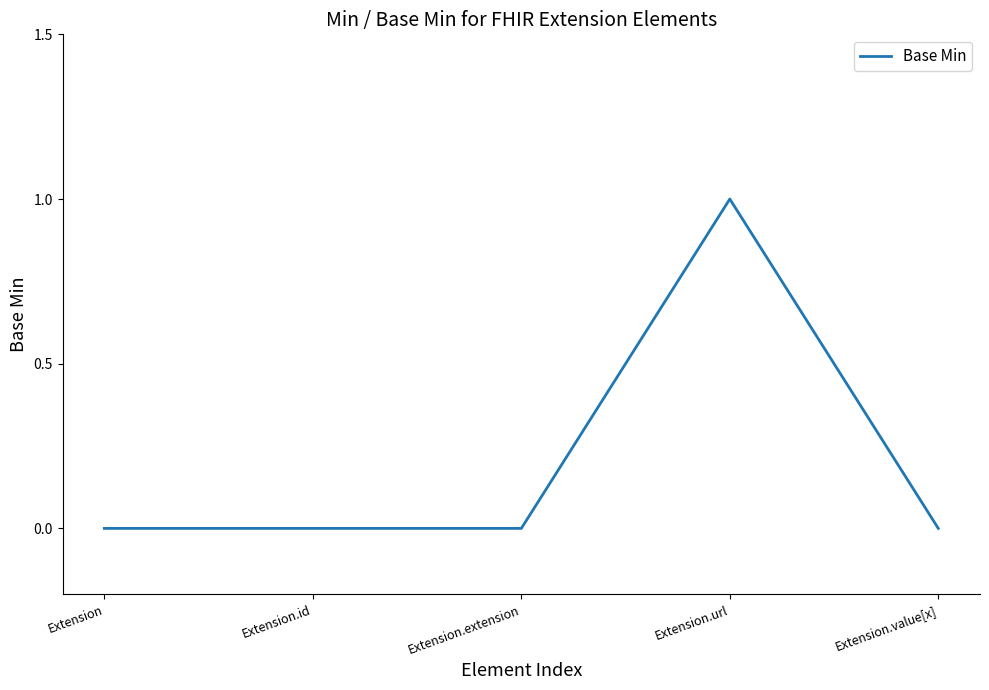

Reading left to right, transcribe all the data shown in this chart.

0	0	0	1	0